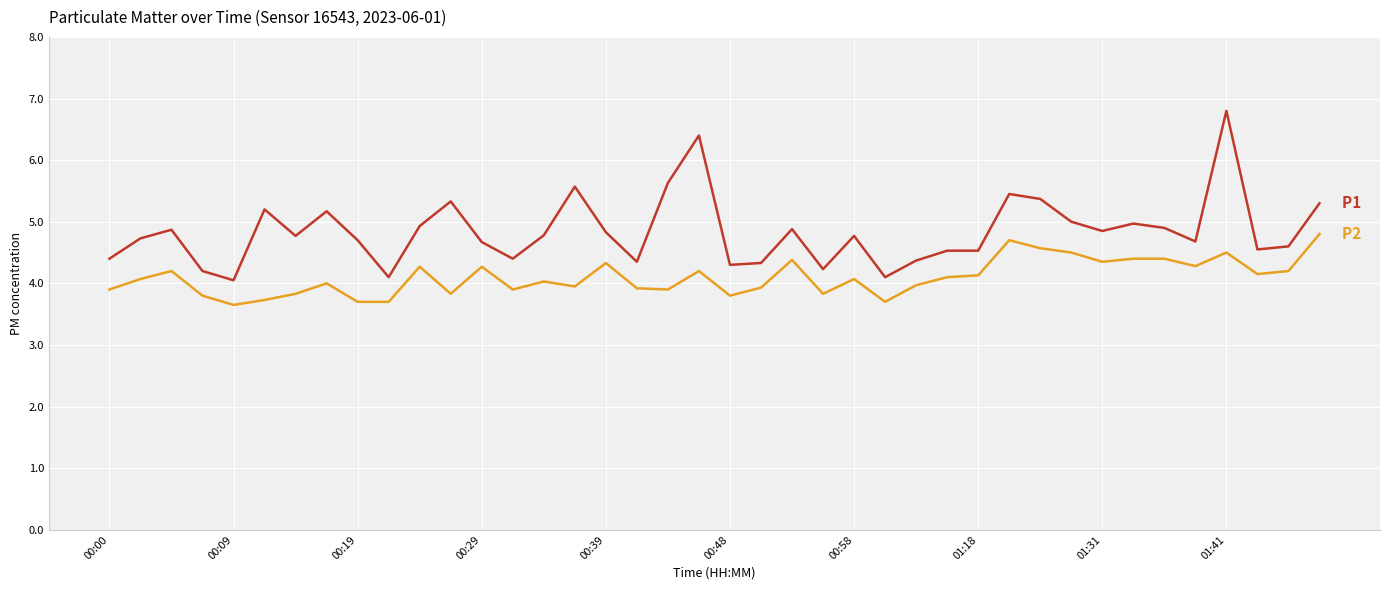

What is the maximum value shown in the chart?

6.8